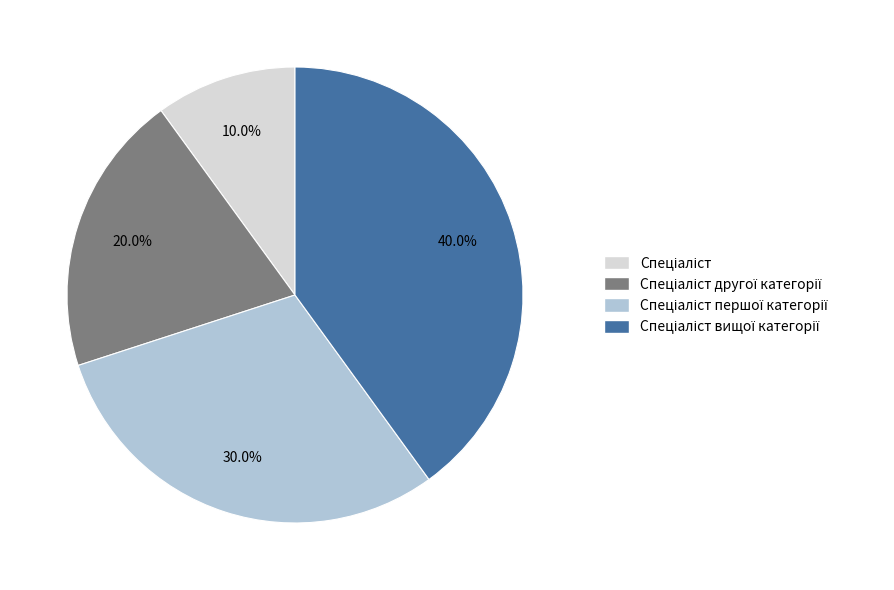

To the nearest percent, what is the average slice percentage?

25%